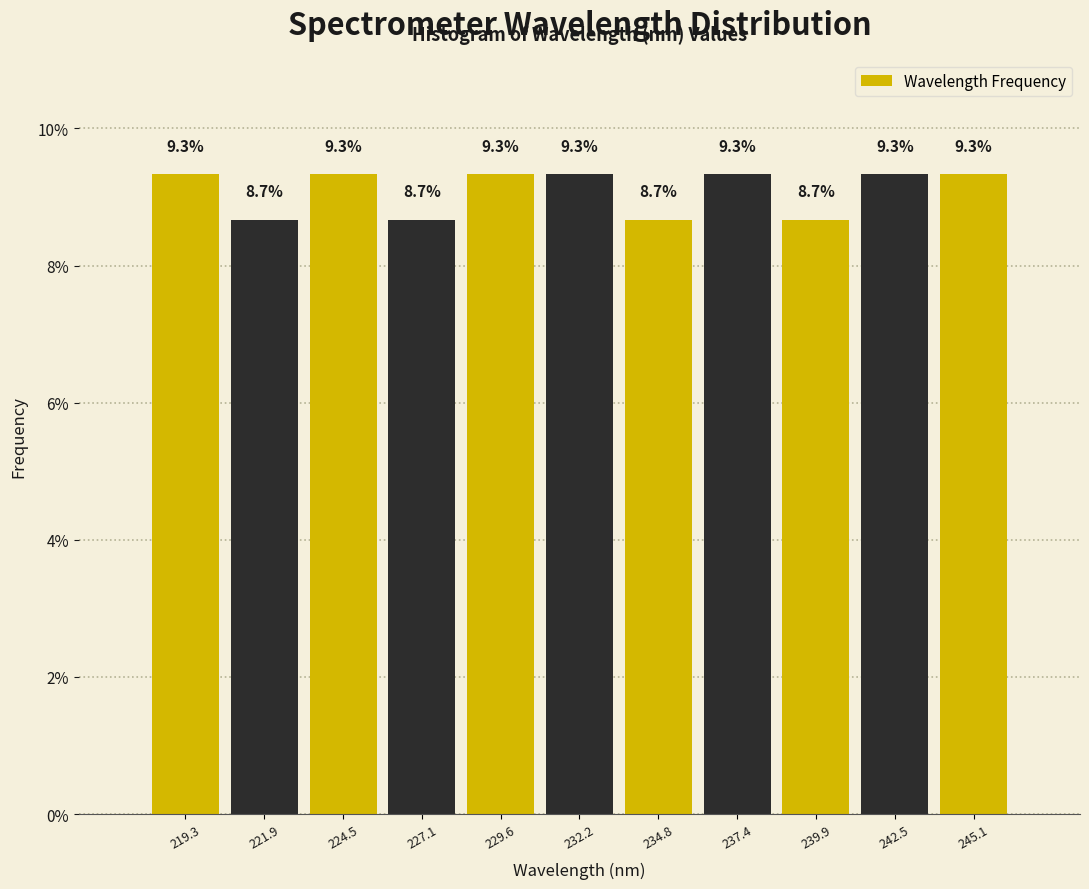

What is the height of the bar covering 220.5 to 223.0 on the x-axis? The bar edges are not printed on the chart, so give them approximately, as read against the axis.

8.7